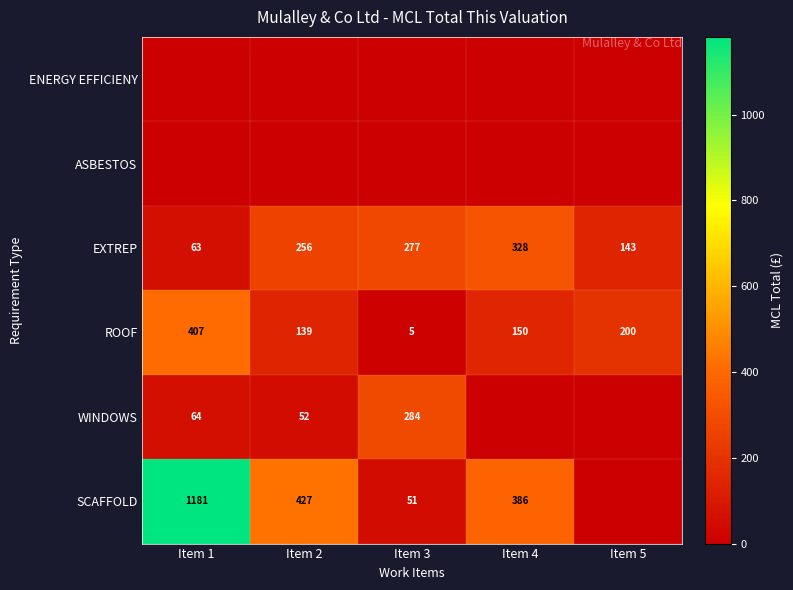

Is the value of SCAFFOLD at Item 3 greater than the value of ROOF at Item 1?

No